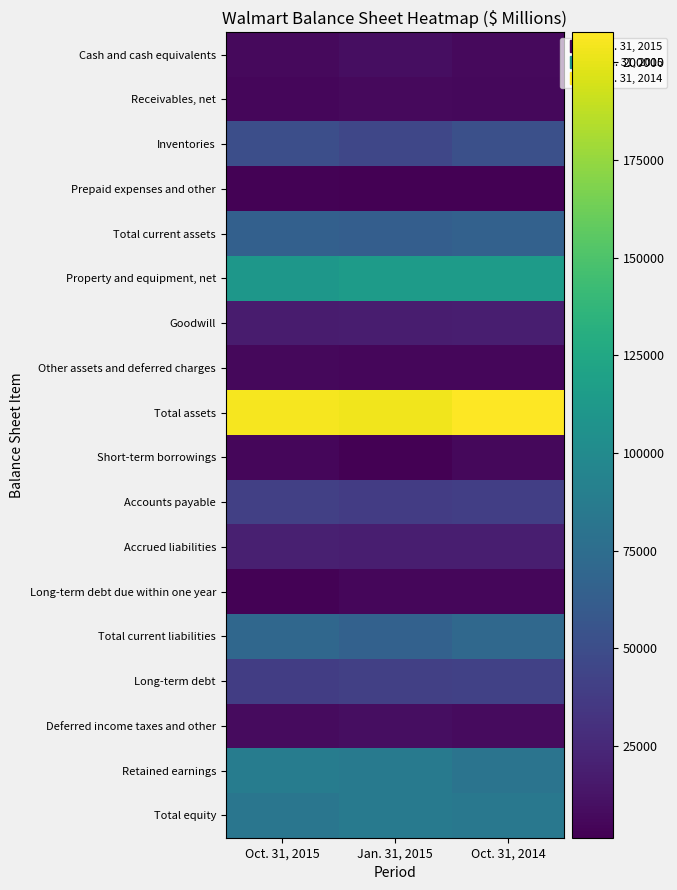

Rank the series by their maximum value, from lowest to highest.

Prepaid expenses and other, Long-term debt due within one year, Short-term borrowings, Other assets and deferred charges, Receivables, net, Deferred income taxes and other, Cash and cash equivalents, Goodwill, Accrued liabilities, Accounts payable, Long-term debt, Inventories, Total current assets, Total current liabilities, Total equity, Retained earnings, Property and equipment, net, Total assets